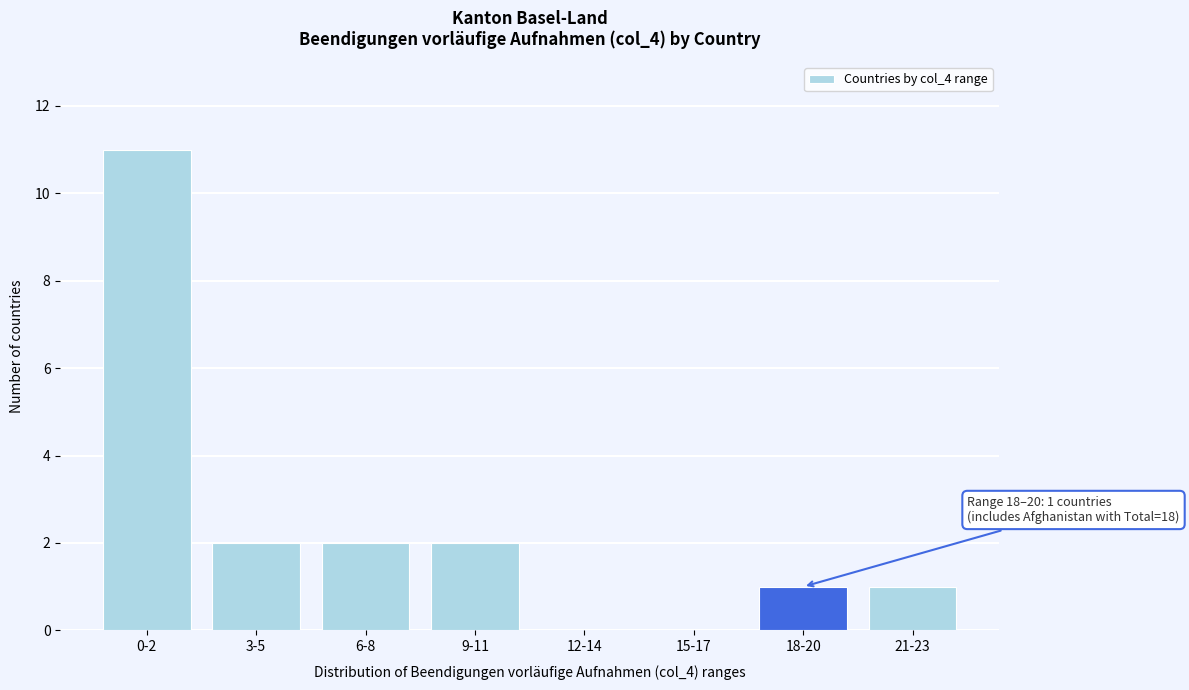

Reading right to left, list all the values displayed in this chart.

21-23=1	18-20=1	15-17=0	12-14=0	9-11=2	6-8=2	3-5=2	0-2=11